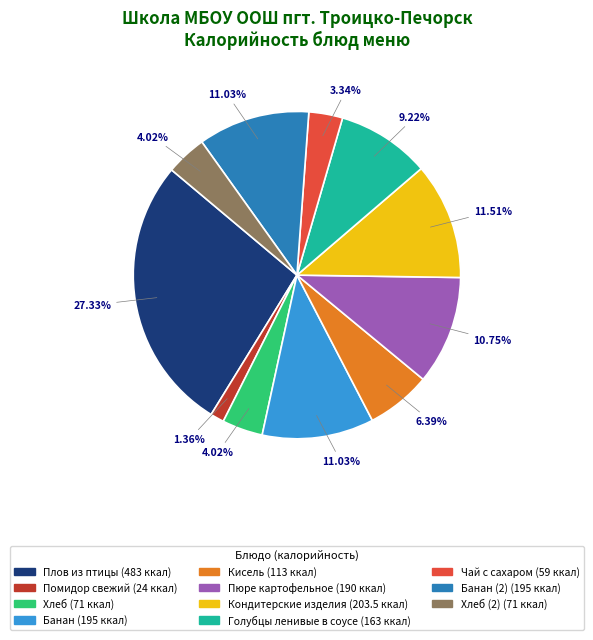

Does any single category account for the majority?

No